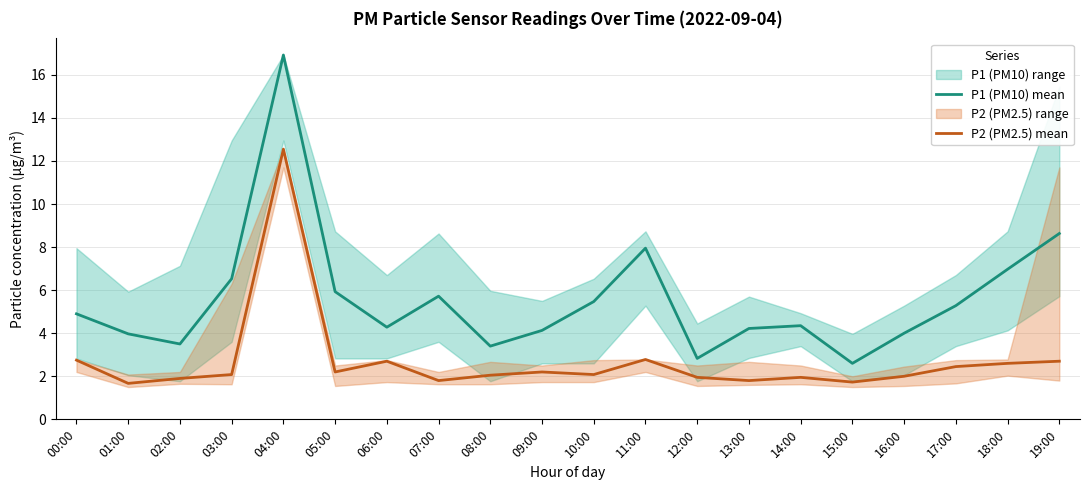

At which label does P2 (PM2.5) mean reach its minimum?

01:00